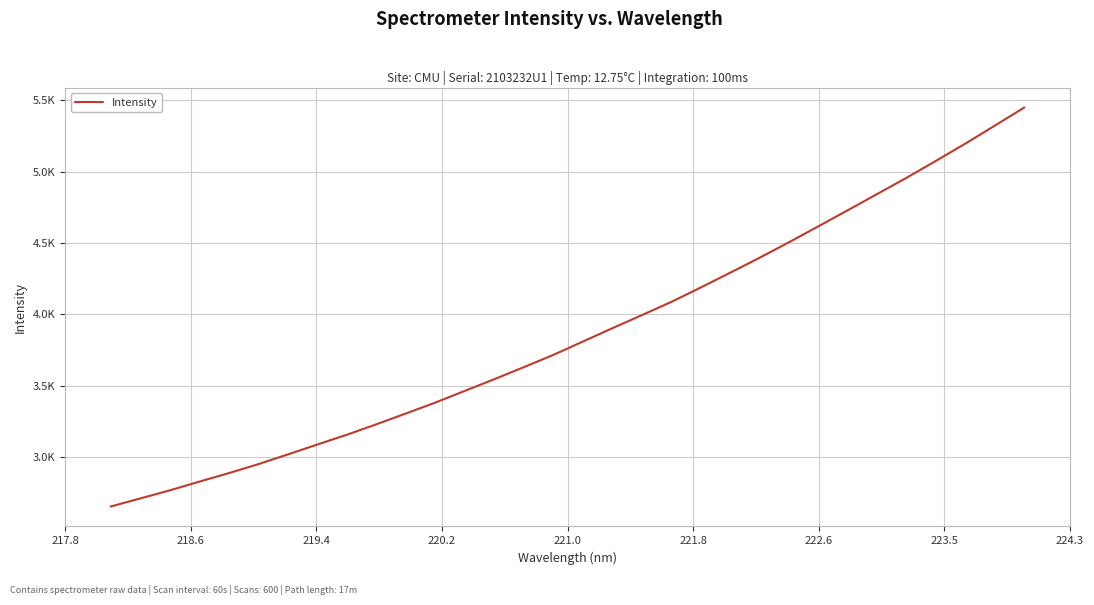

Does the chart have visible grid lines?

Yes